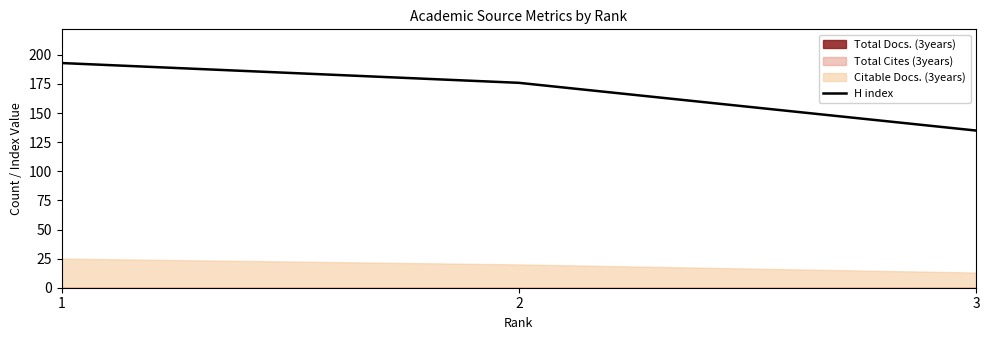

How many lines are shown in the chart?

1